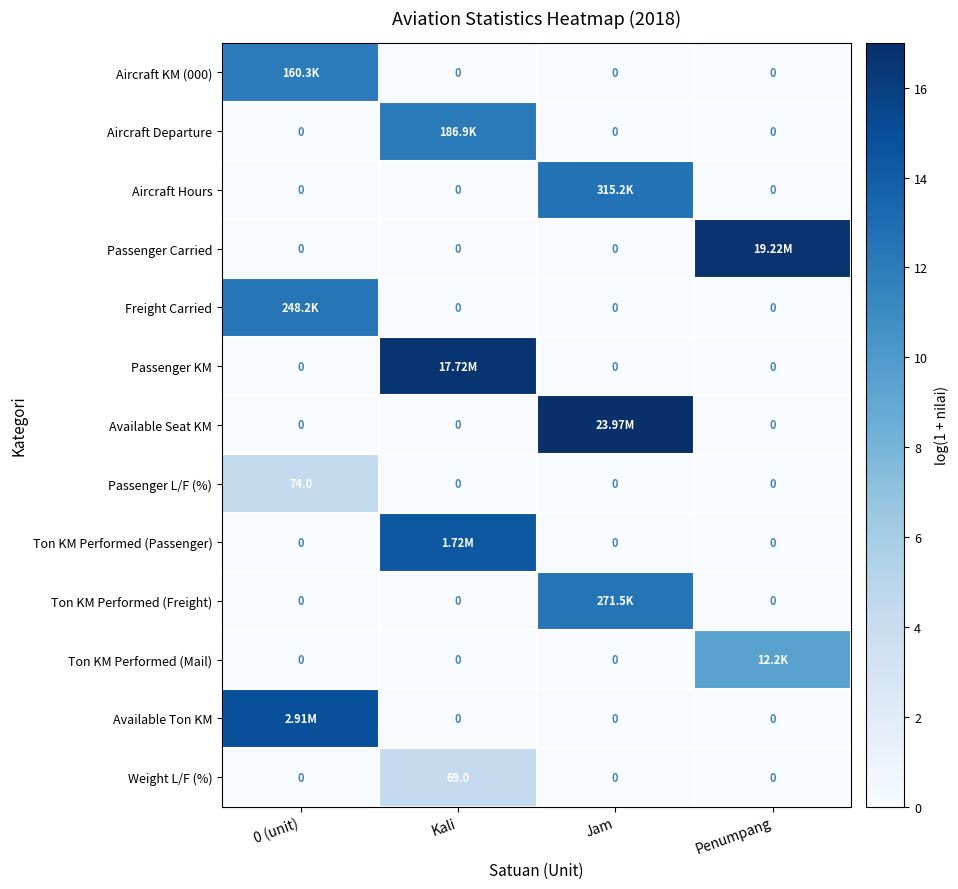

Which category has the highest value in the Weight L/F (%) series?

Kali